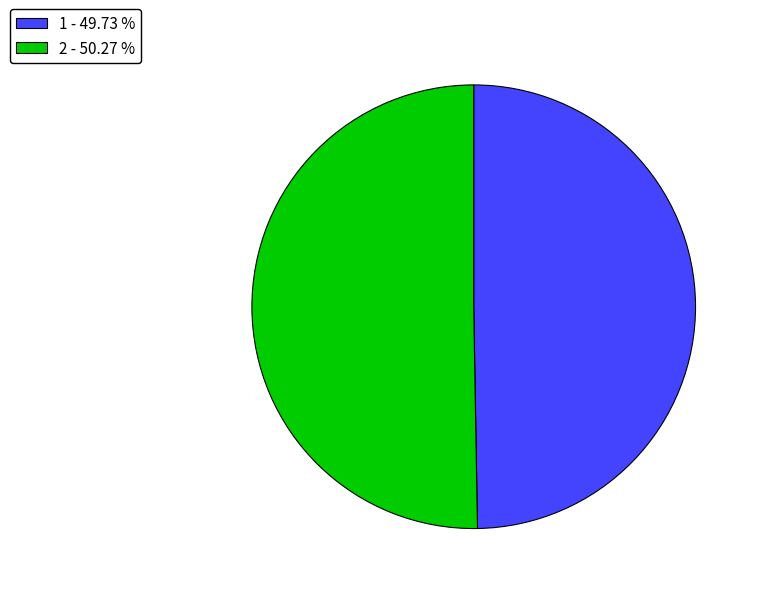

Which slice represents more than half of the pie?

2